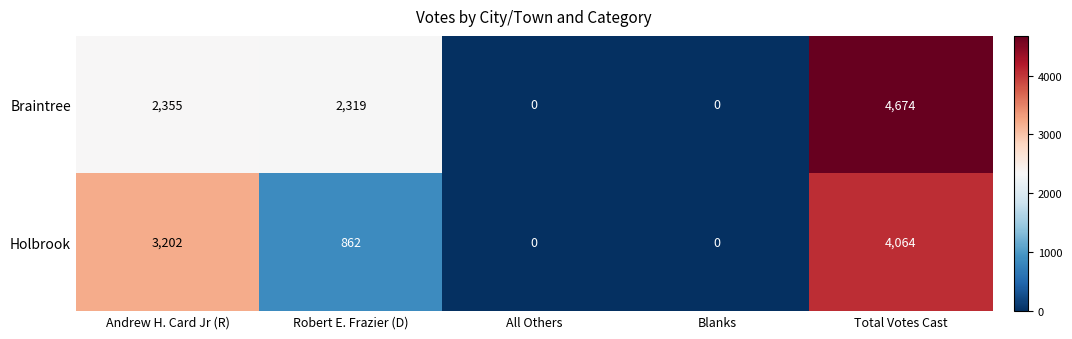

Read the Braintree value at Andrew H. Card Jr (R).

2355